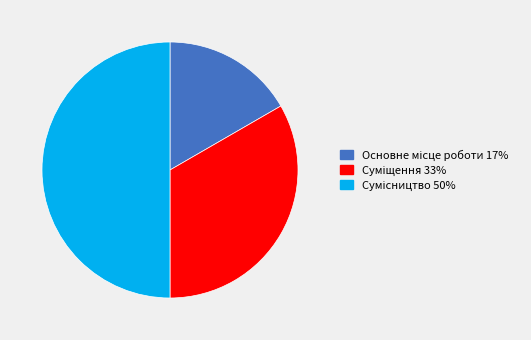

Which has a higher value, Основне місце роботи or Суміщення?

Суміщення